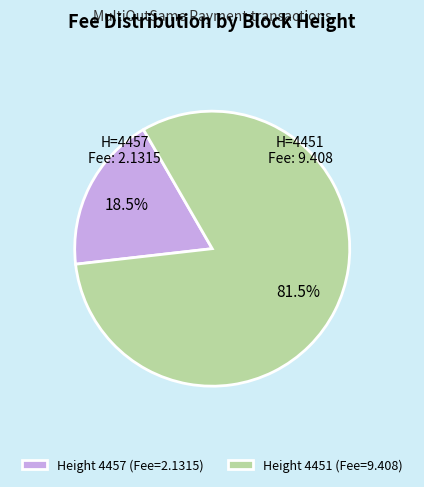

Between Height 4451 (Fee=9.408) and Height 4457 (Fee=2.1315), which is larger?

Height 4451 (Fee=9.408)